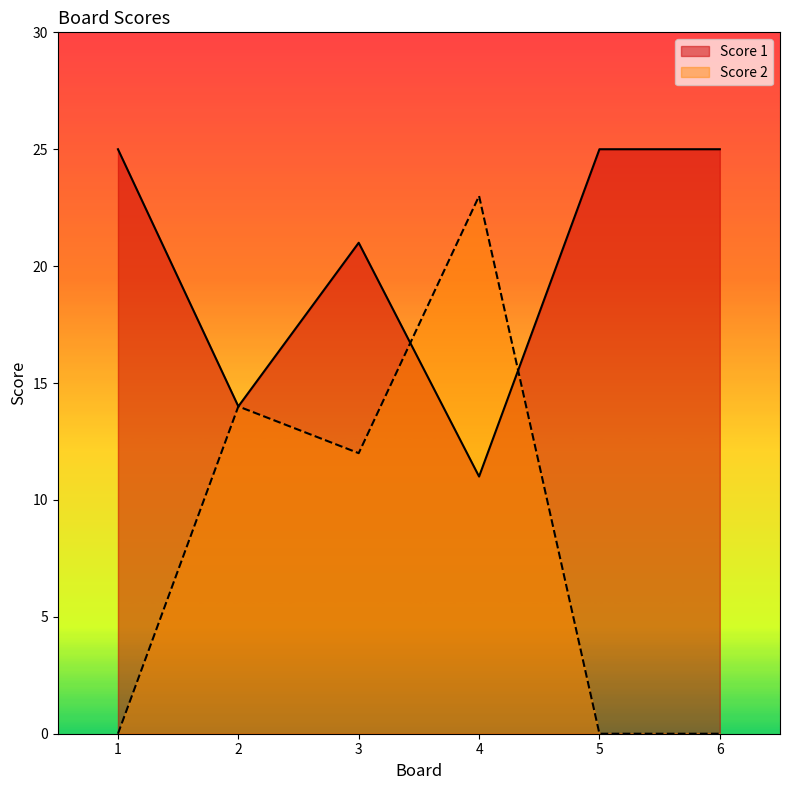

Is the value of Score 1 at 5 greater than the value of Score 2 at 2?

Yes